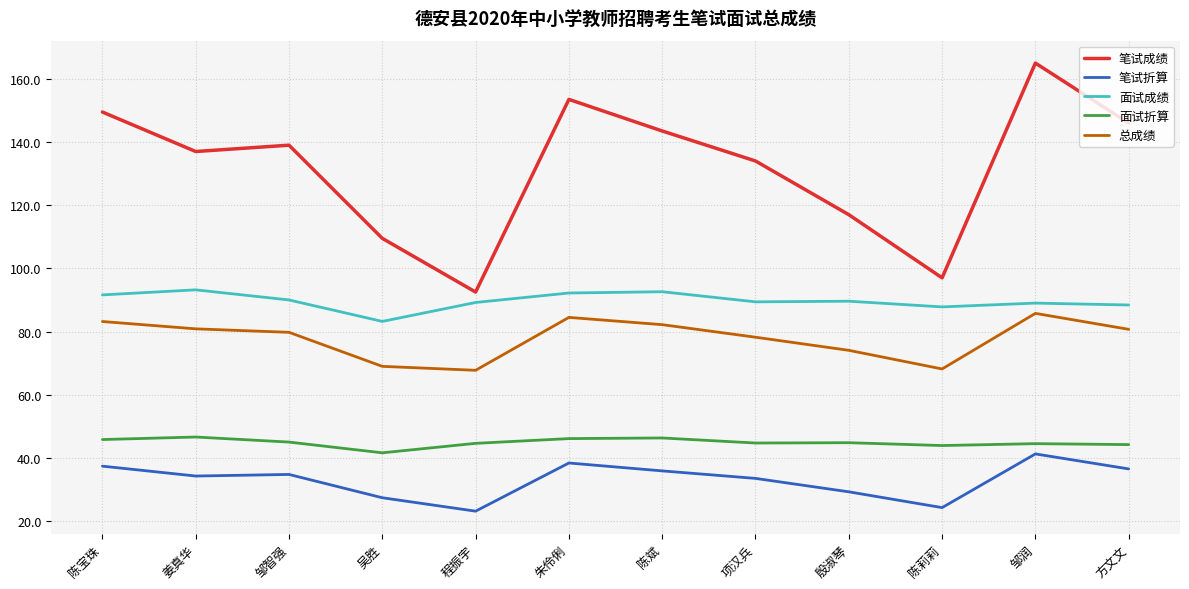

What is the difference between the maximum and second lowest values in the 总成绩 series?

17.6